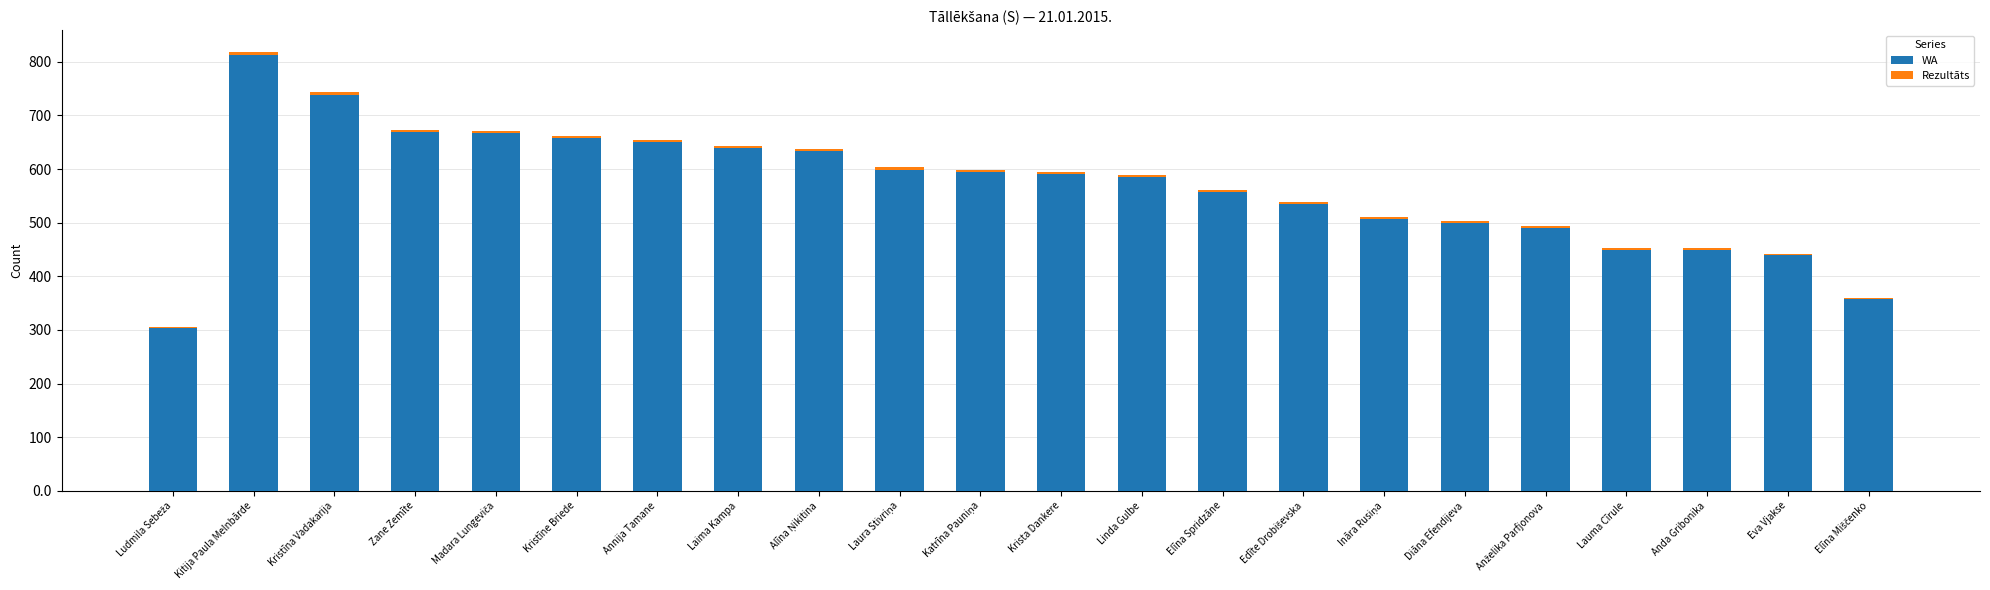

What is the difference between the second highest and second lowest values in the WA series?

382.0